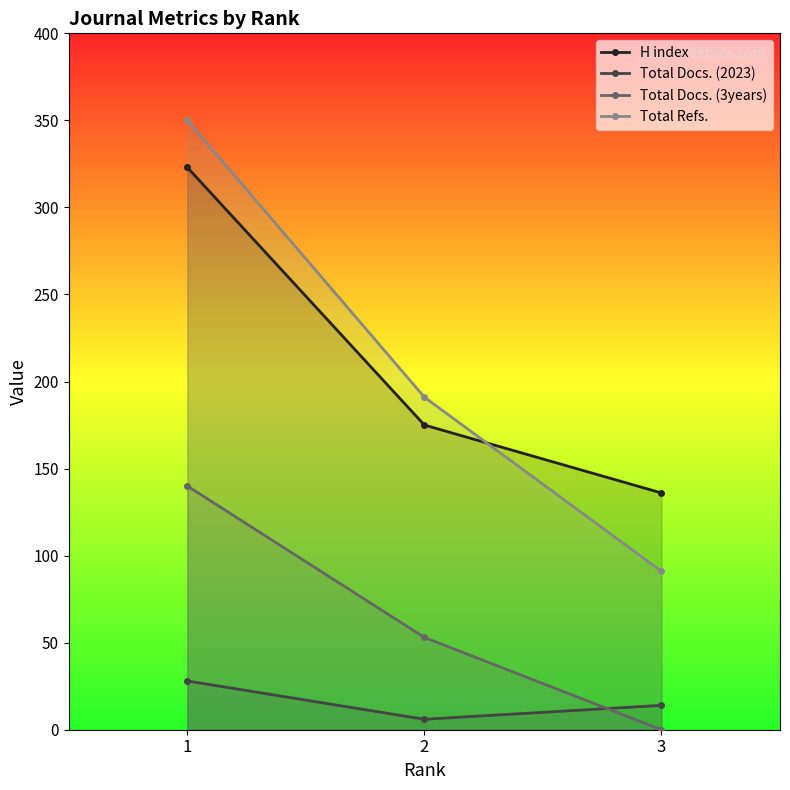

List the series in order of their peak value, lowest first.

Total Docs. (2023), Total Docs. (3years), H index, Total Refs.